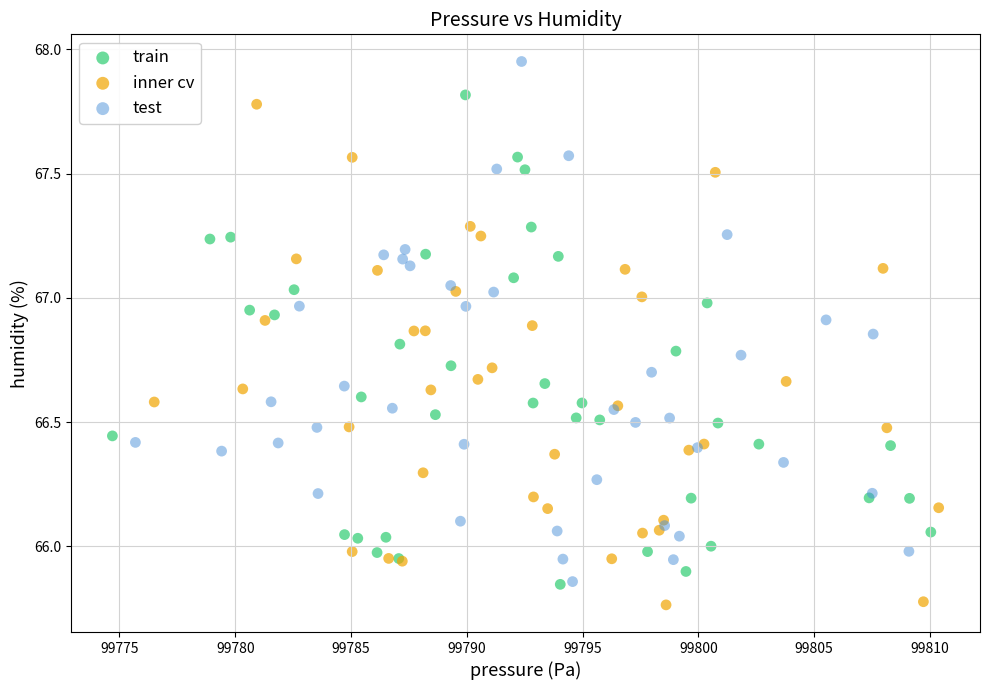

What are all the series names shown in the legend?

train, inner cv, test